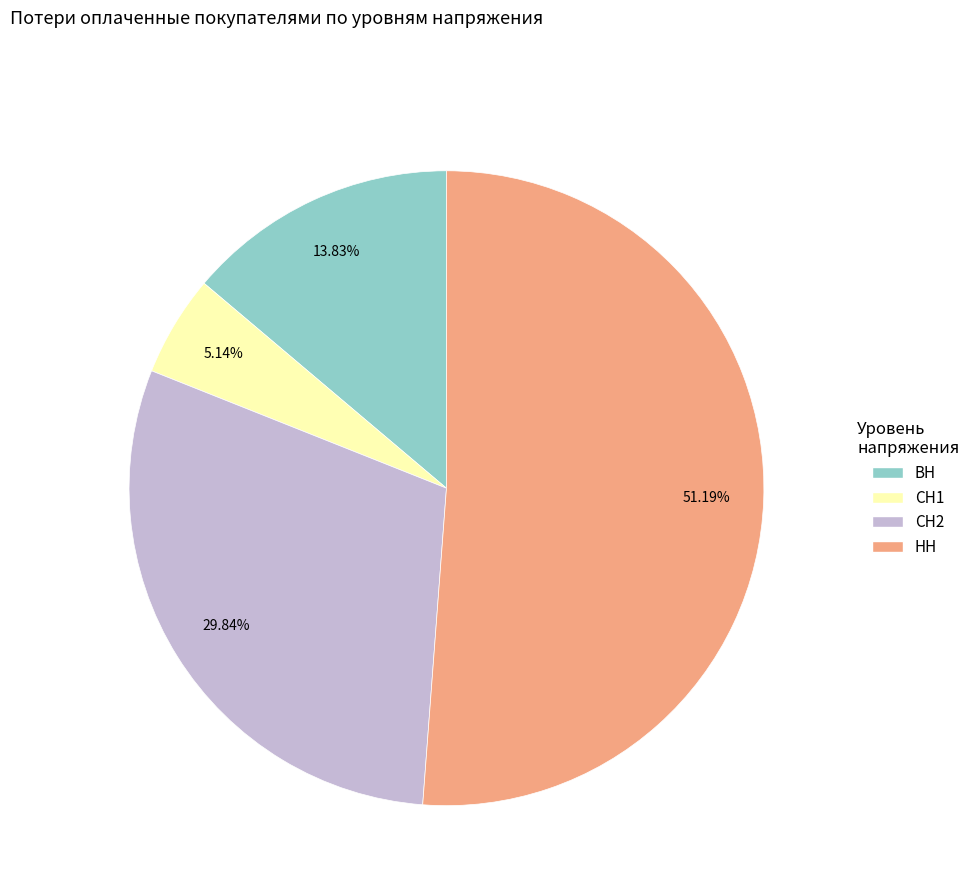

What is the largest slice in the pie chart?

НН